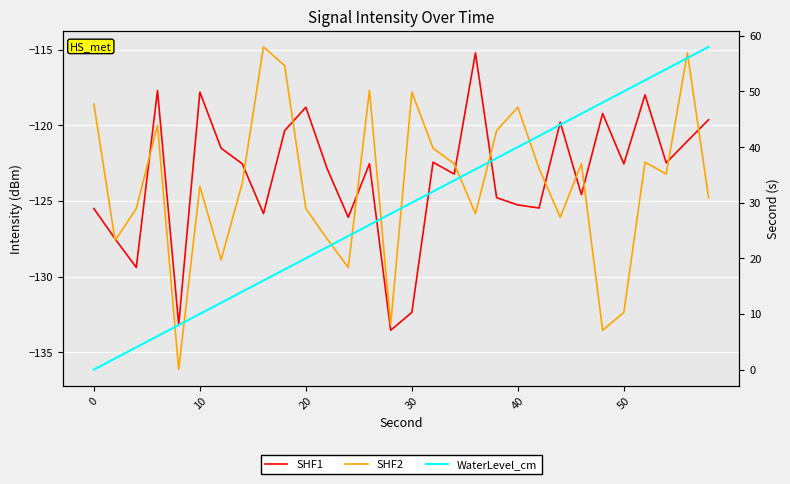

Which series has the largest total across all categories?

WaterLevel_cm